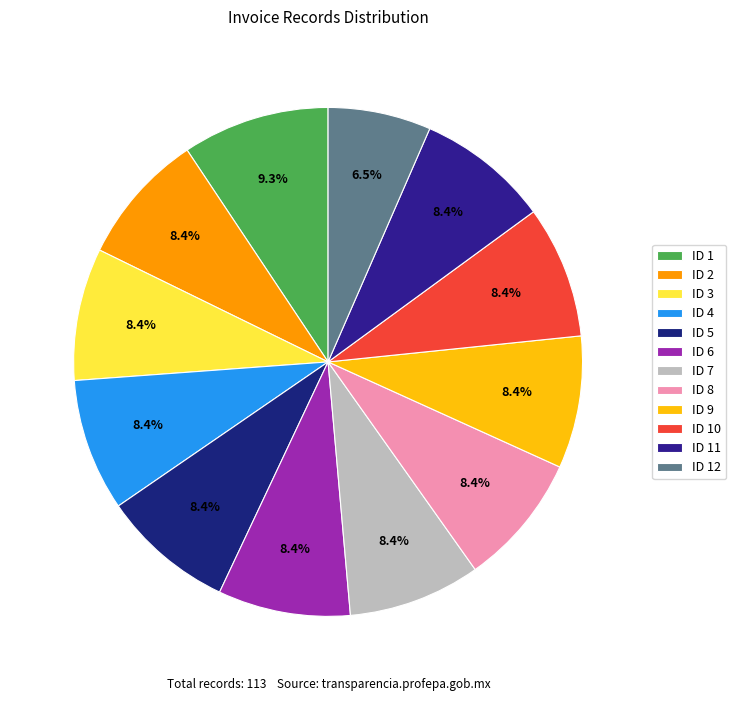

Count the number of slices in the pie.

12